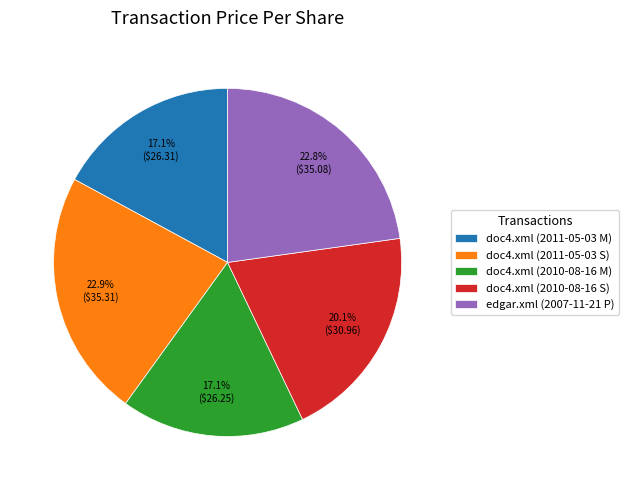

How many slices are in this pie chart?

5